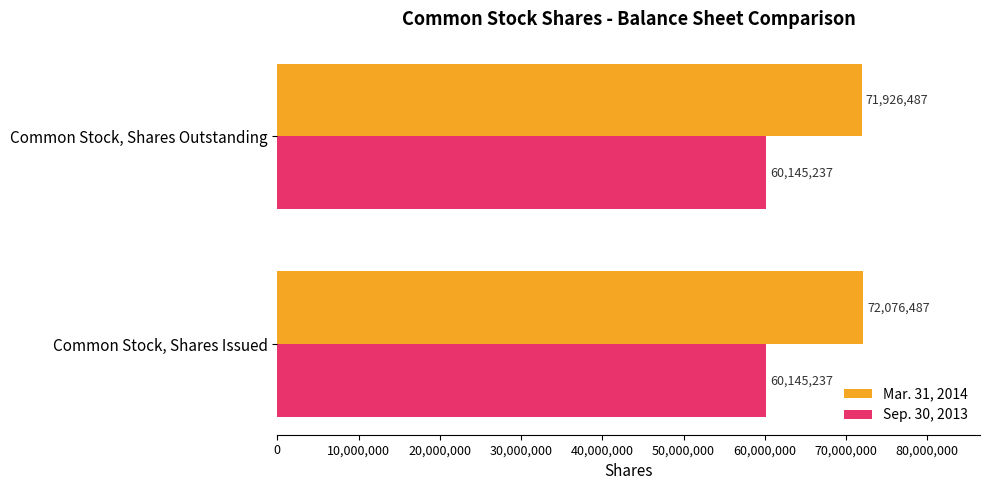

What is the difference between the maximum and minimum values in the Mar. 31, 2014 series?

150000